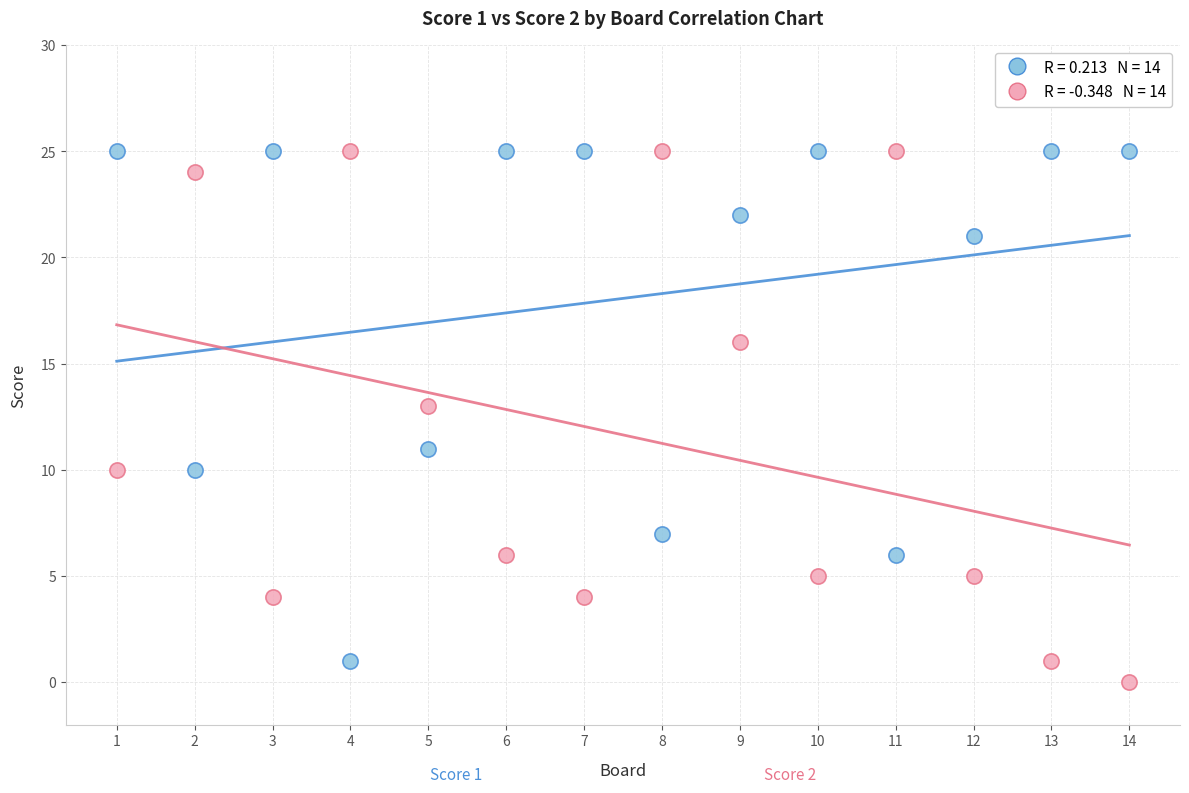

Across all data points, what is the range of X values (max minus min)?

13